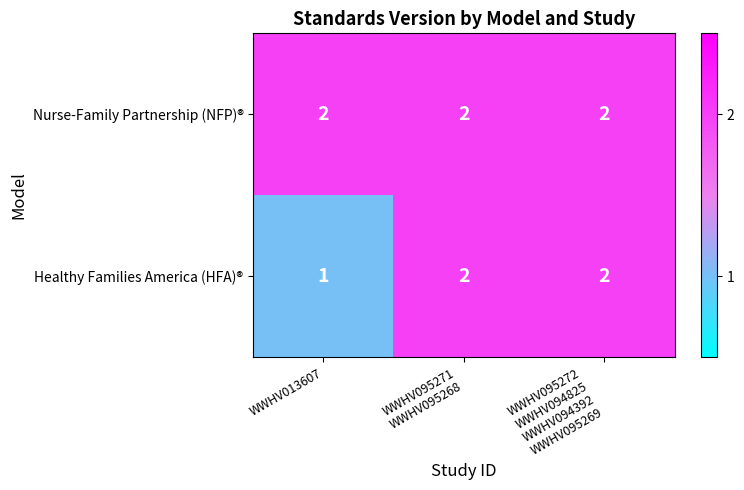

Which category has the lowest value across all series?

WWHV013607